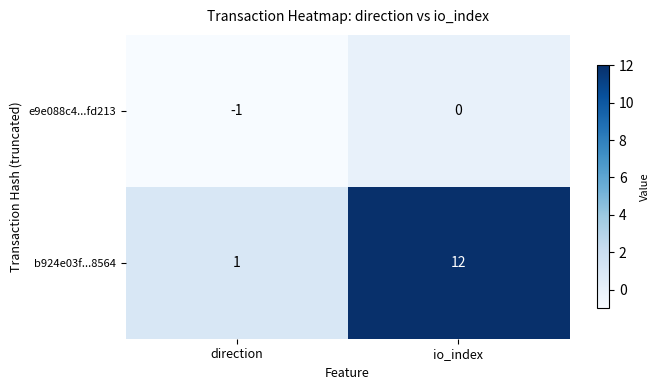

Which series has the widest spread of values?

b924e03f...8564